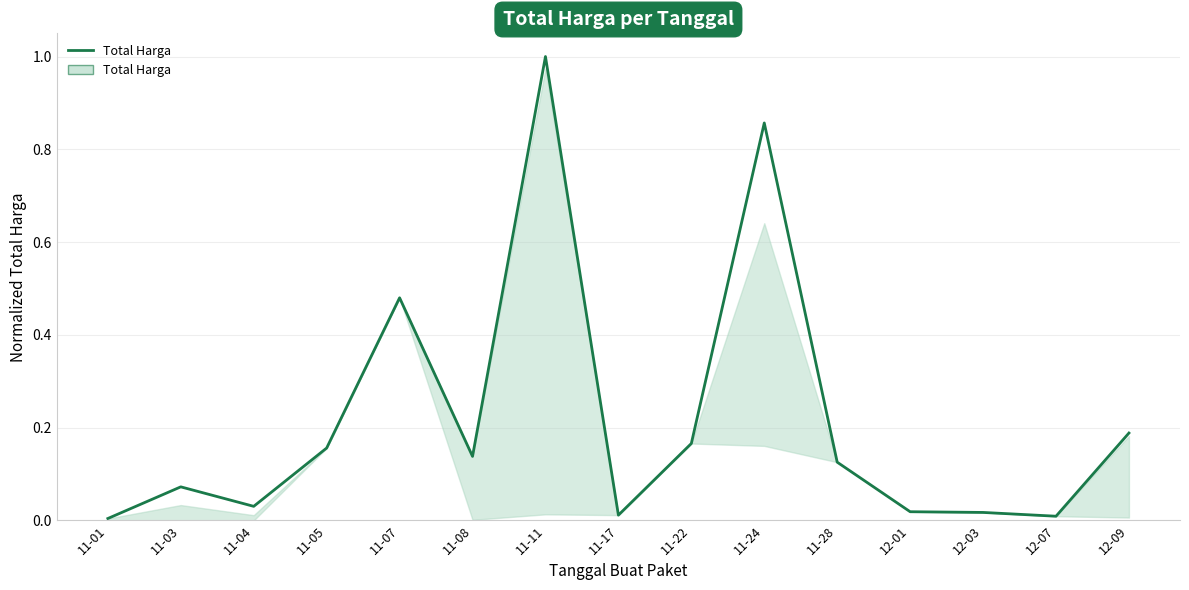

Between 11-04 and 11-22, which is larger?

11-22